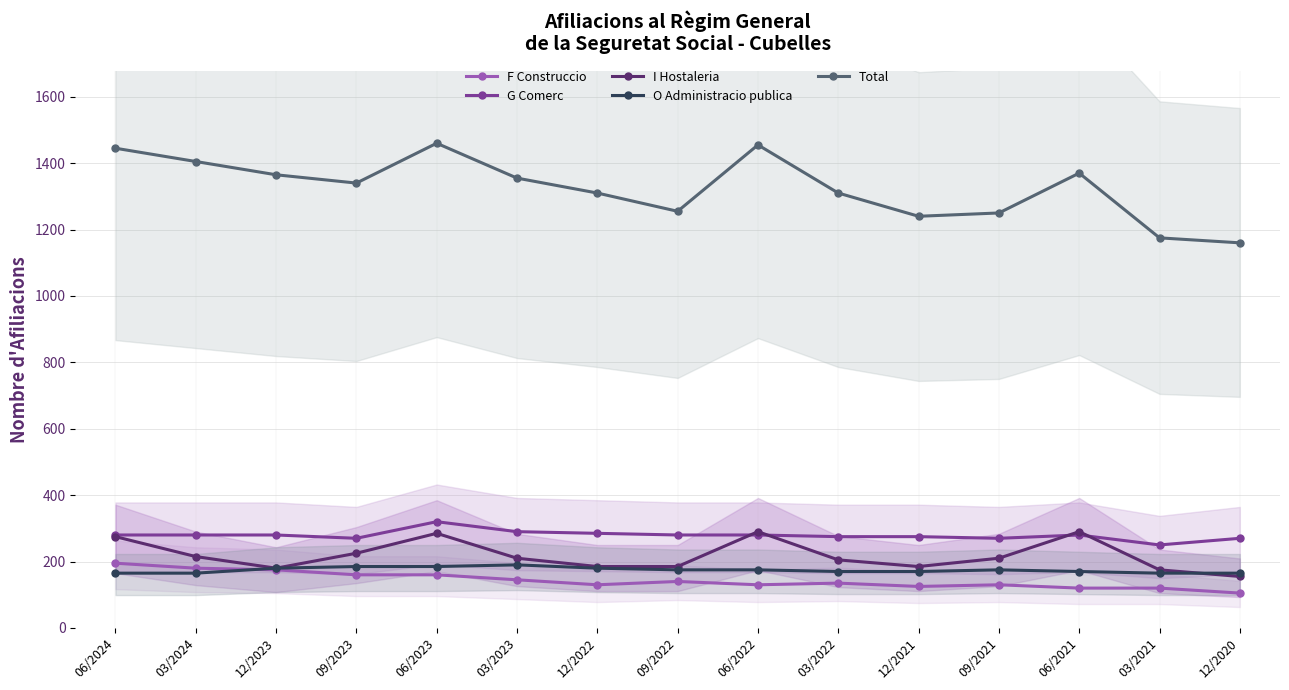

Reading left to right, what are all the values shown in this chart?

F Construccio: 06/2024=195	03/2024=180	12/2023=175	09/2023=160	06/2023=160	03/2023=145	12/2022=130	09/2022=140	06/2022=130	03/2022=135	12/2021=125	09/2021=130	06/2021=120	03/2021=120	12/2020=105
G Comerc: 06/2024=280	03/2024=280	12/2023=280	09/2023=270	06/2023=320	03/2023=290	12/2022=285	09/2022=280	06/2022=280	03/2022=275	12/2021=275	09/2021=270	06/2021=280	03/2021=250	12/2020=270
I Hostaleria: 06/2024=275	03/2024=215	12/2023=180	09/2023=225	06/2023=285	03/2023=210	12/2022=185	09/2022=185	06/2022=290	03/2022=205	12/2021=185	09/2021=210	06/2021=290	03/2021=175	12/2020=155
O Administracio publica: 06/2024=165	03/2024=165	12/2023=180	09/2023=185	06/2023=185	03/2023=190	12/2022=180	09/2022=175	06/2022=175	03/2022=170	12/2021=170	09/2021=175	06/2021=170	03/2021=165	12/2020=165
Total: 06/2024=1445	03/2024=1405	12/2023=1365	09/2023=1340	06/2023=1460	03/2023=1355	12/2022=1310	09/2022=1255	06/2022=1455	03/2022=1310	12/2021=1240	09/2021=1250	06/2021=1370	03/2021=1175	12/2020=1160